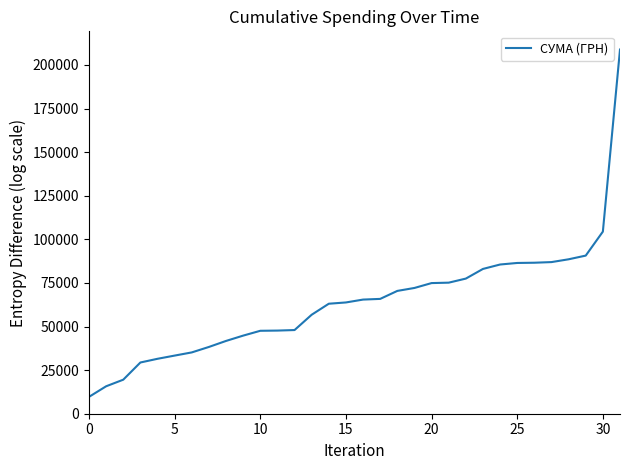

What is the difference between the maximum and minimum values?

199165.3